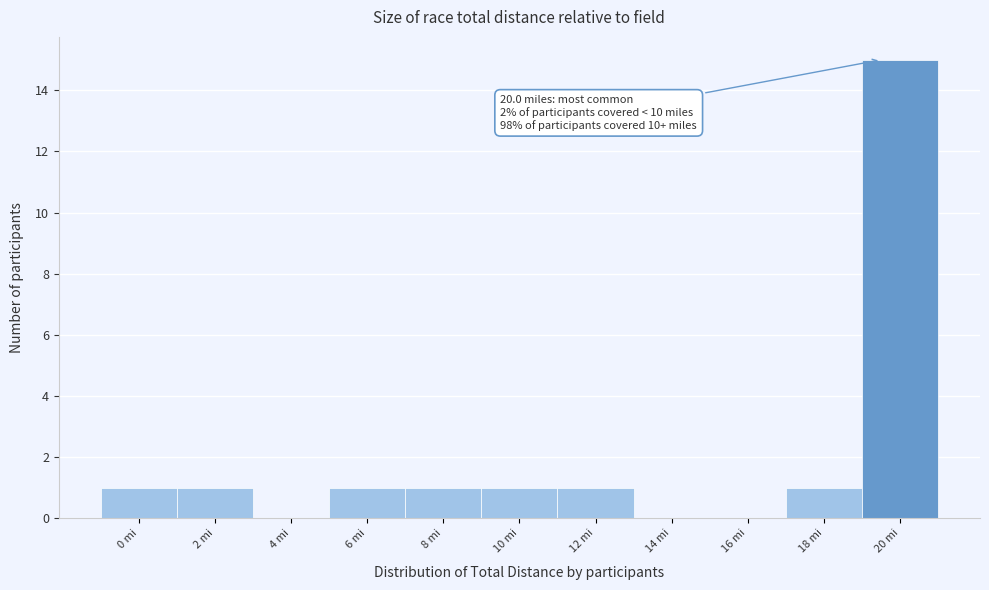

Reading left to right, list all the values displayed in this chart.

0 mi=1	2 mi=1	4 mi=0	6 mi=1	8 mi=1	10 mi=1	12 mi=1	14 mi=0	16 mi=0	18 mi=1	20 mi=15